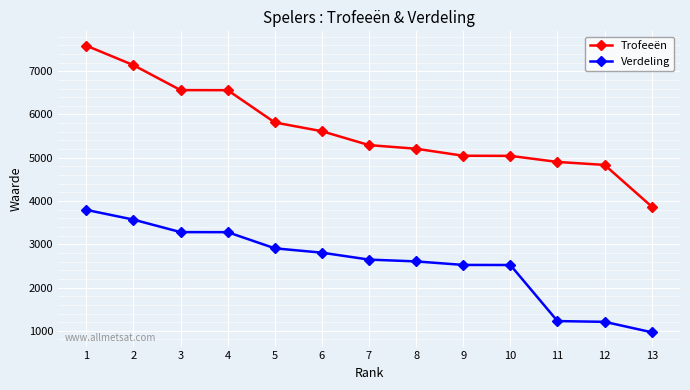

How many series are shown in this chart?

2